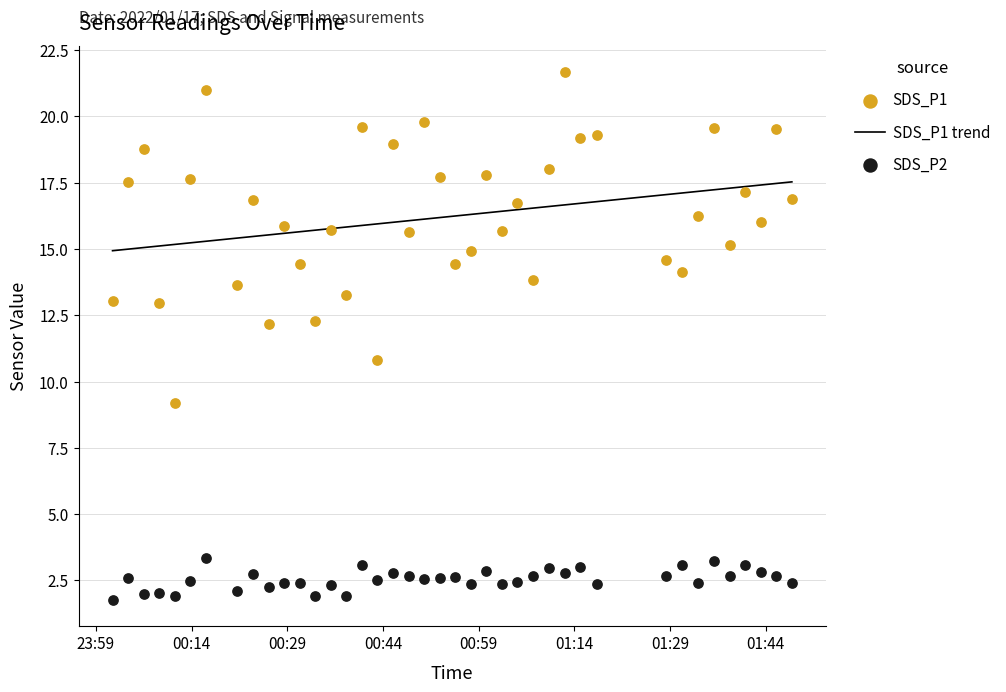

What is the maximum value for SDS_P1 trend?

17.5